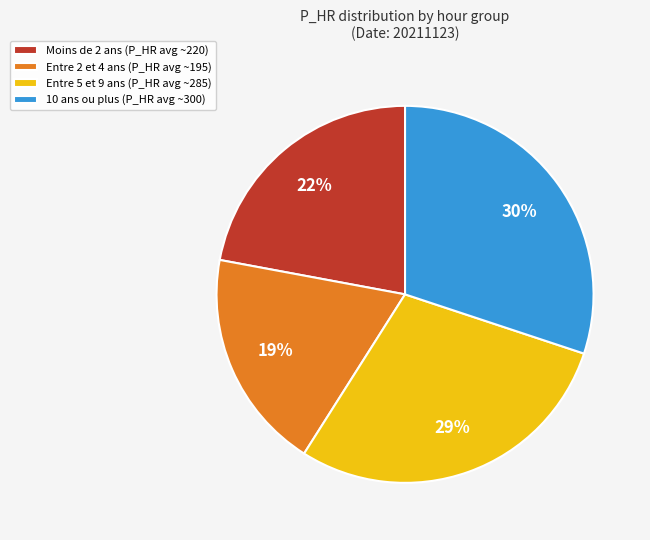

Rank the categories by value from highest to lowest.

10 ans ou plus (P_HR avg ~300), Entre 5 et 9 ans (P_HR avg ~285), Moins de 2 ans (P_HR avg ~220), Entre 2 et 4 ans (P_HR avg ~195)